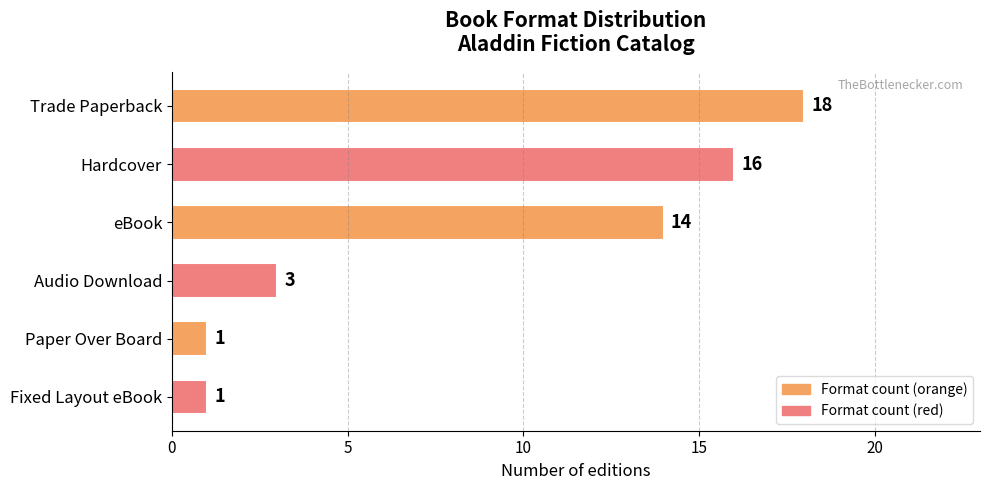

Reading top to bottom, what are all the values shown in this chart?

Trade Paperback=18	Hardcover=16	eBook=14	Audio Download=3	Paper Over Board=1	Fixed Layout eBook=1